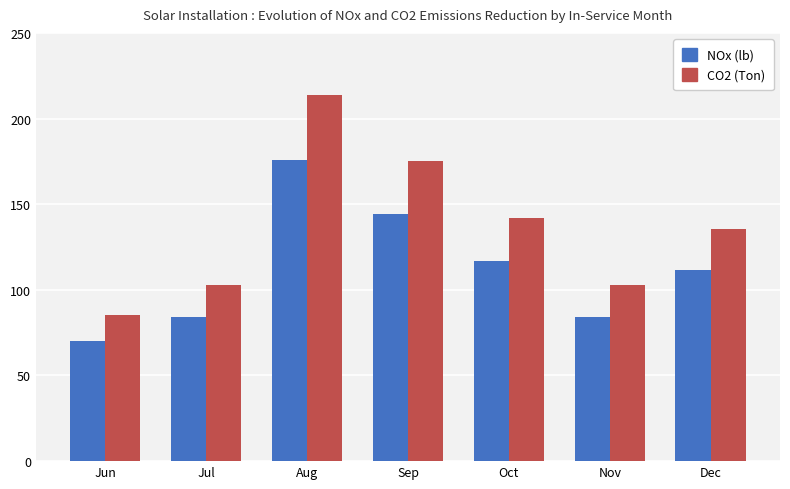

Read the CO2 (Ton) value at Sep.

175.3